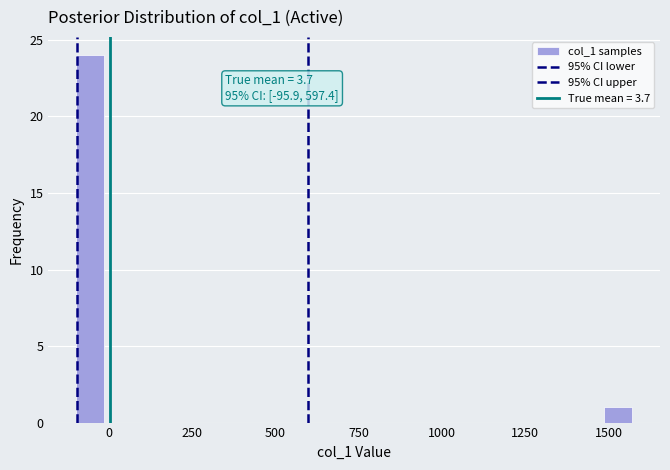

Read against the x-axis, roughly where is the centre of the tallest bar?

-50